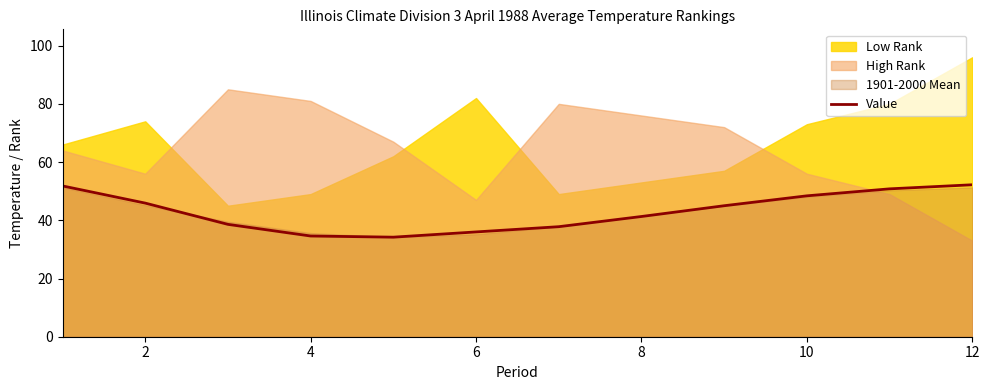

What is the minimum value for Value?

34.2